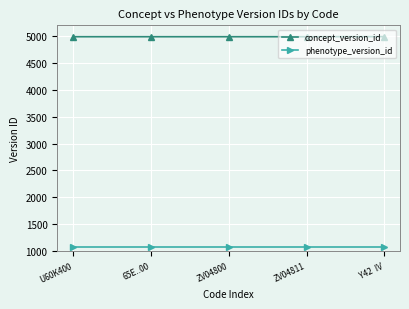

What is the spread (max minus min) of values at ZV04800?

3914